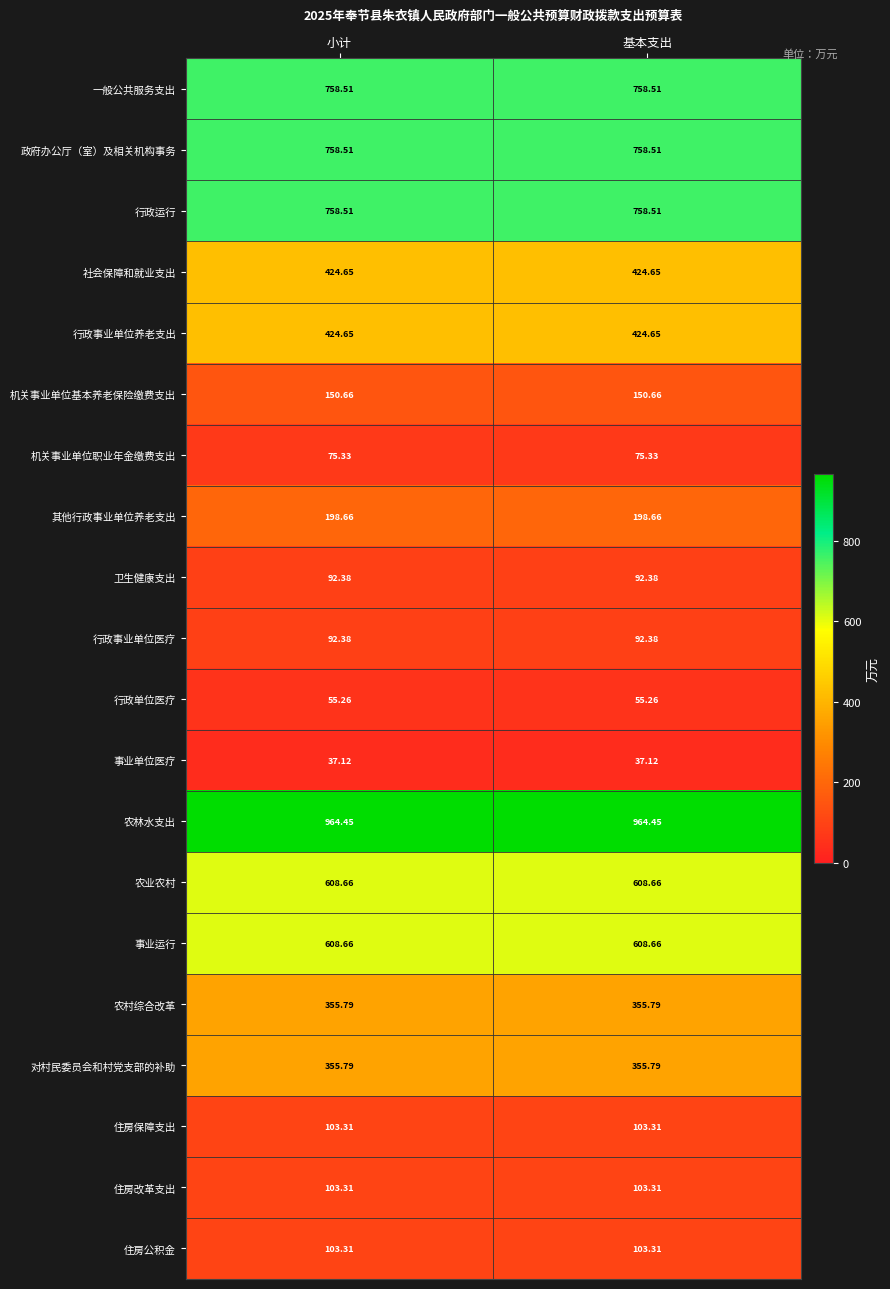

Is the value of 卫生健康支出 at 小计 greater than the value of 行政运行 at 基本支出?

No